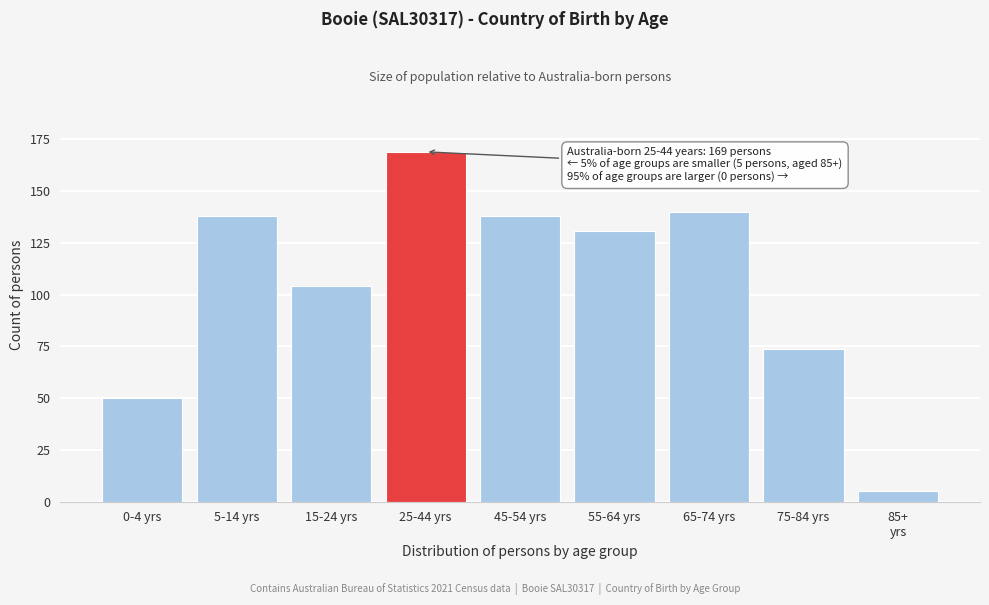

Reading left to right, transcribe all the data shown in this chart.

50	138	104	169	138	131	140	74	5